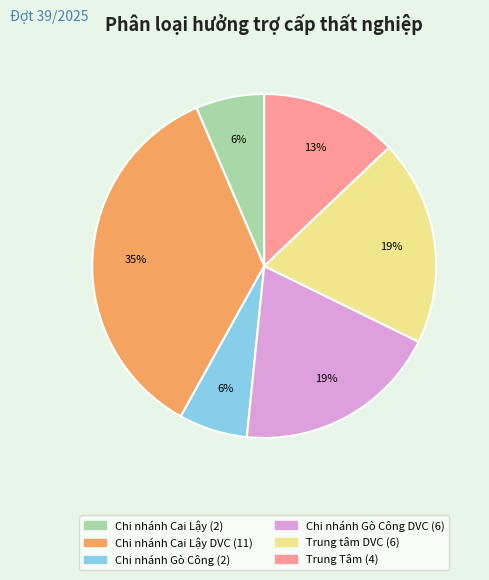

Is there a majority slice in this chart?

No